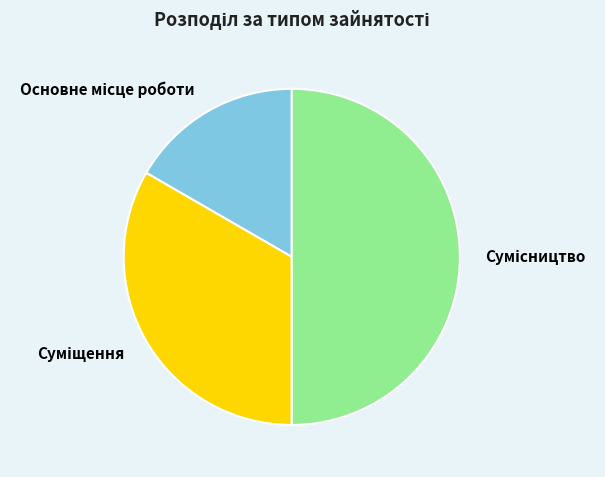

How many slices are in this pie chart?

3